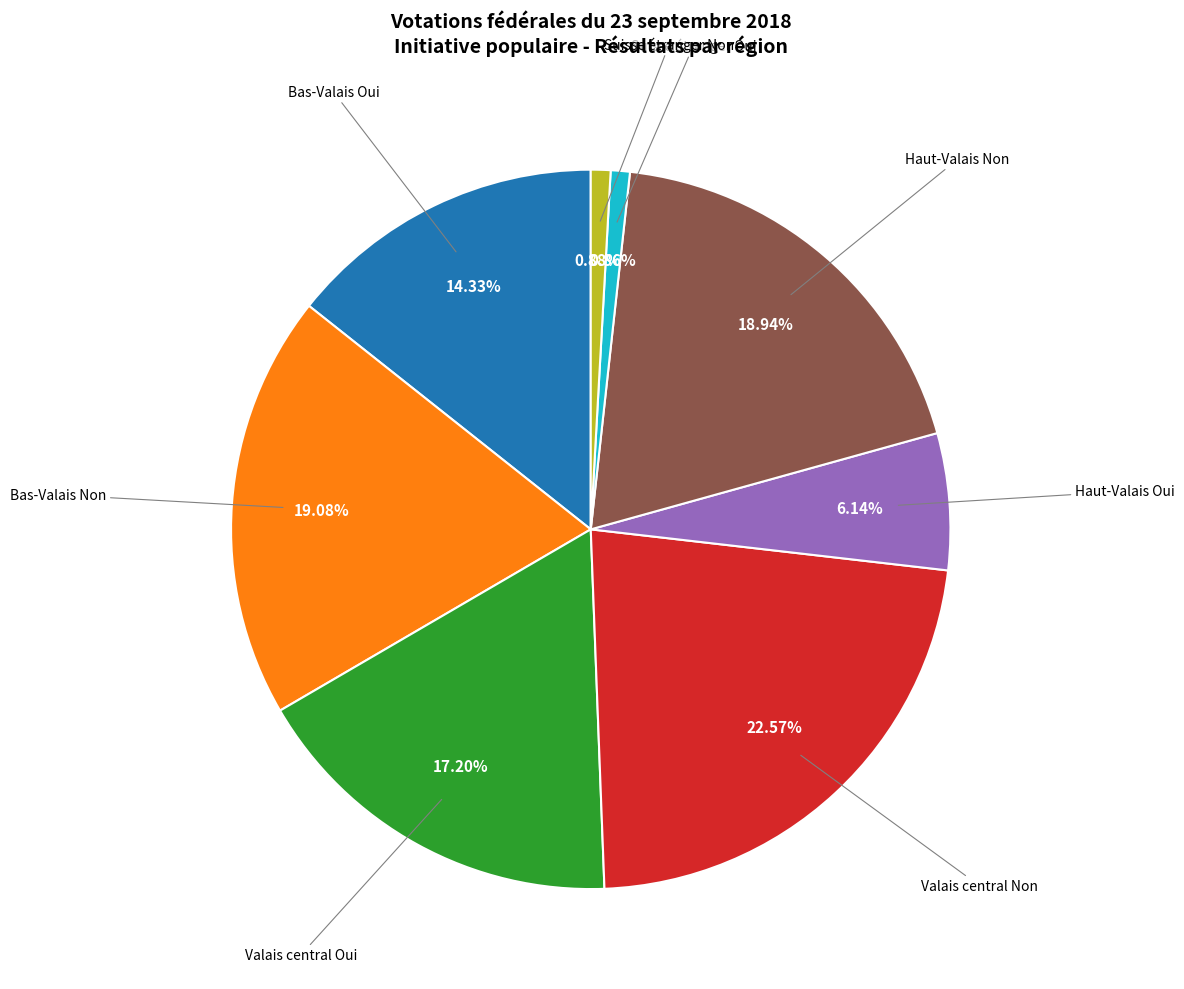

How many slices are in this pie chart?

8